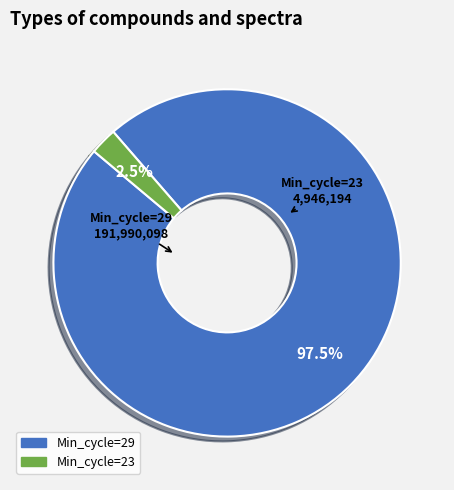

Is there a majority slice in this chart?

Yes